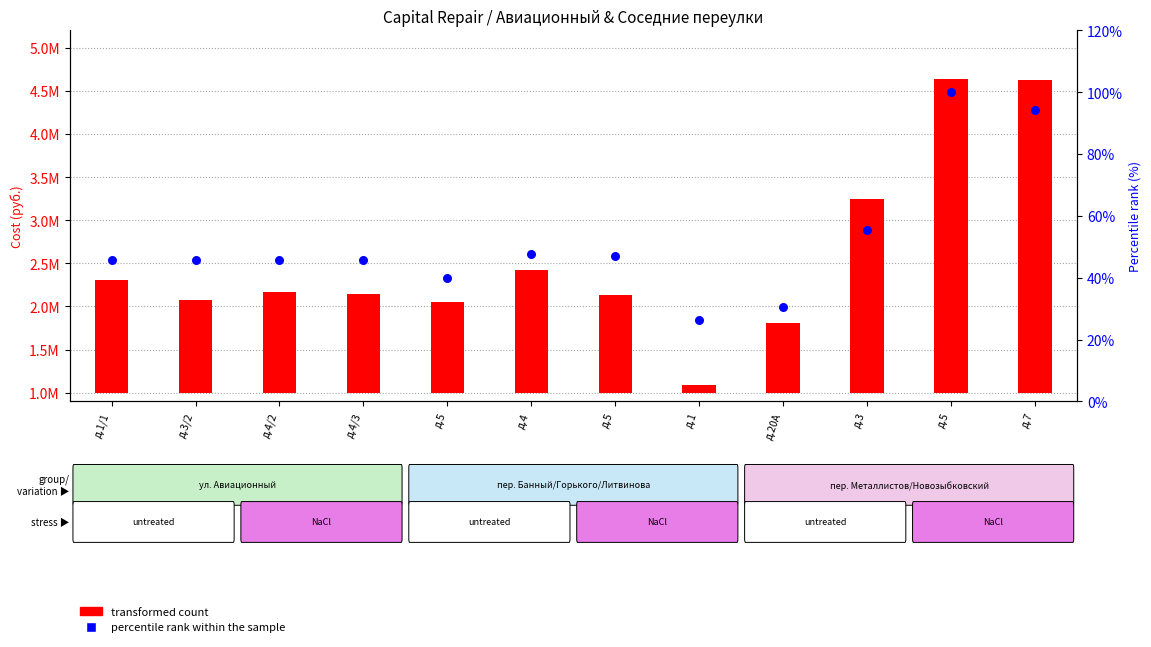

Is the value of percentile rank within the sample at д.20А greater than the value of transformed count at д.5?

No